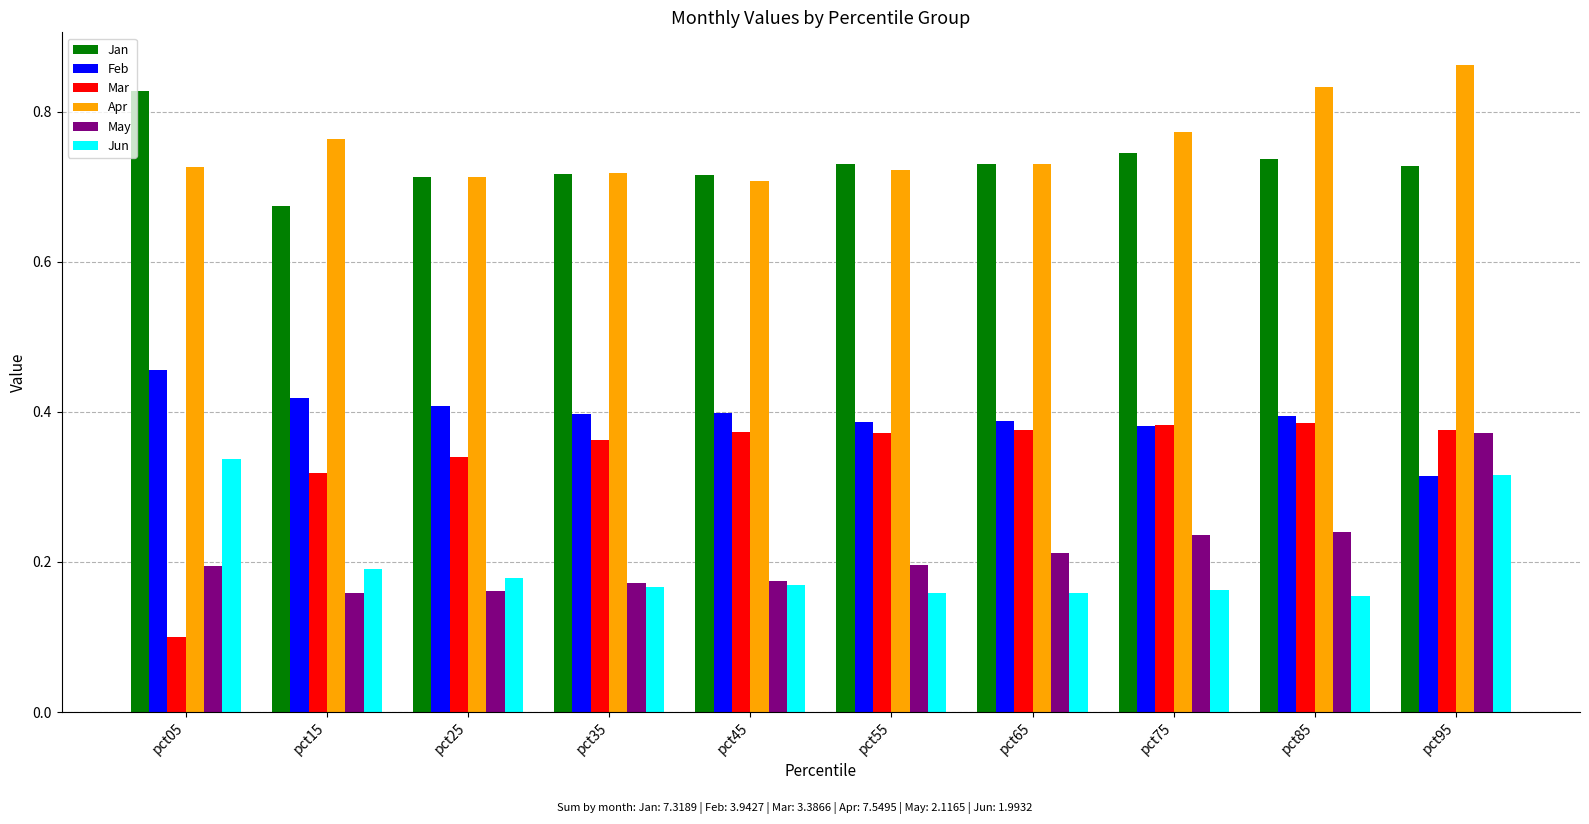

What is the sum of all Feb values?

3.9